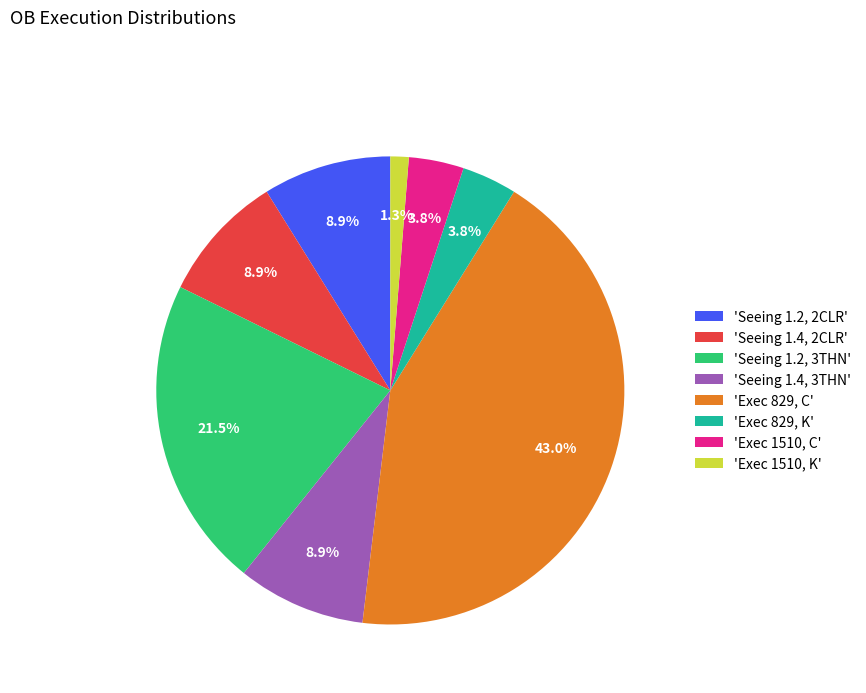

Is there a majority slice in this chart?

No